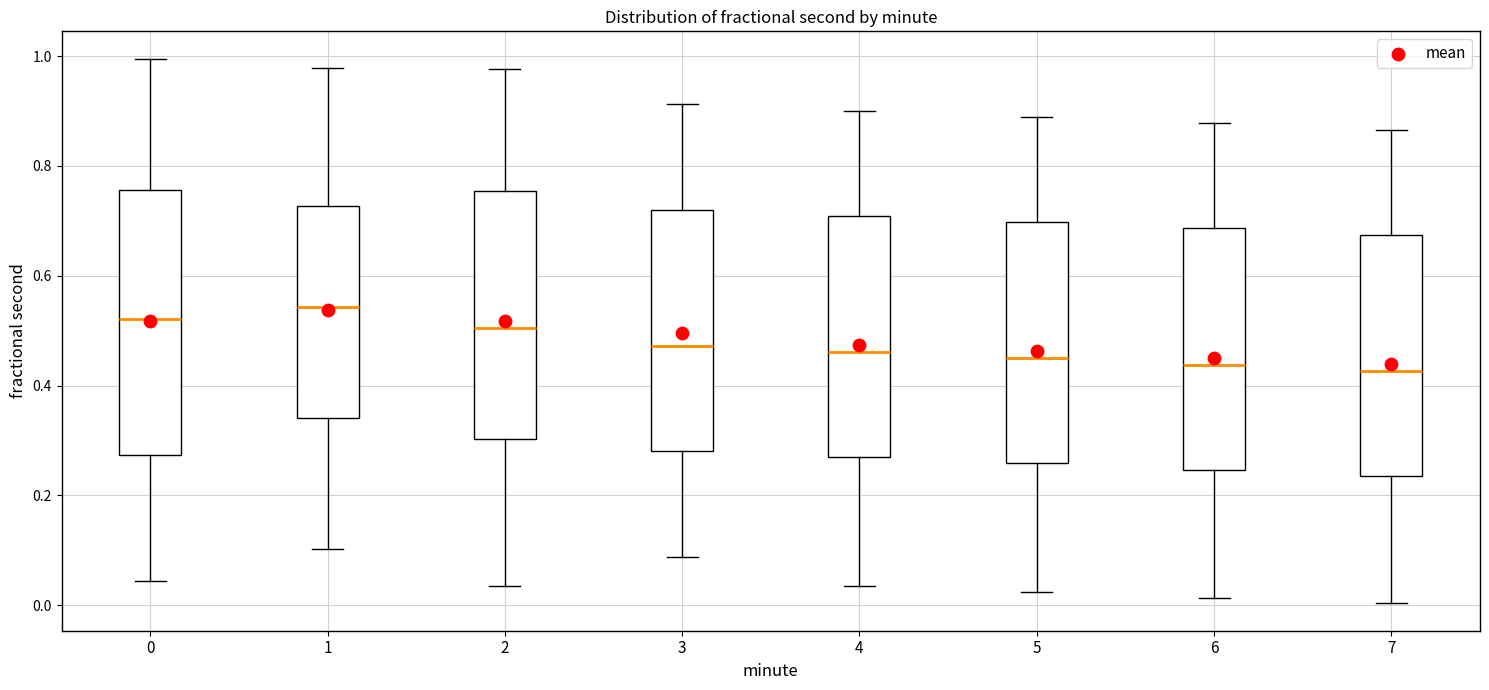

Reading left to right, read every box against the y-axis: the position of its median line, the range the box covers, and the ends of its whiskers. The values are not printed on the chart, so give them approximately, as read against the axis.

0: median 0.52, box 0.28 to 0.76, whiskers 0.04 to 1.00
1: median 0.54, box 0.34 to 0.72, whiskers 0.10 to 0.98
2: median 0.50, box 0.30 to 0.76, whiskers 0.04 to 0.98
3: median 0.48, box 0.28 to 0.72, whiskers 0.08 to 0.92
4: median 0.46, box 0.26 to 0.70, whiskers 0.04 to 0.90
5: median 0.44, box 0.26 to 0.70, whiskers 0.02 to 0.88
6: median 0.44, box 0.24 to 0.68, whiskers 0.02 to 0.88
7: median 0.42, box 0.24 to 0.68, whiskers 0.00 to 0.86